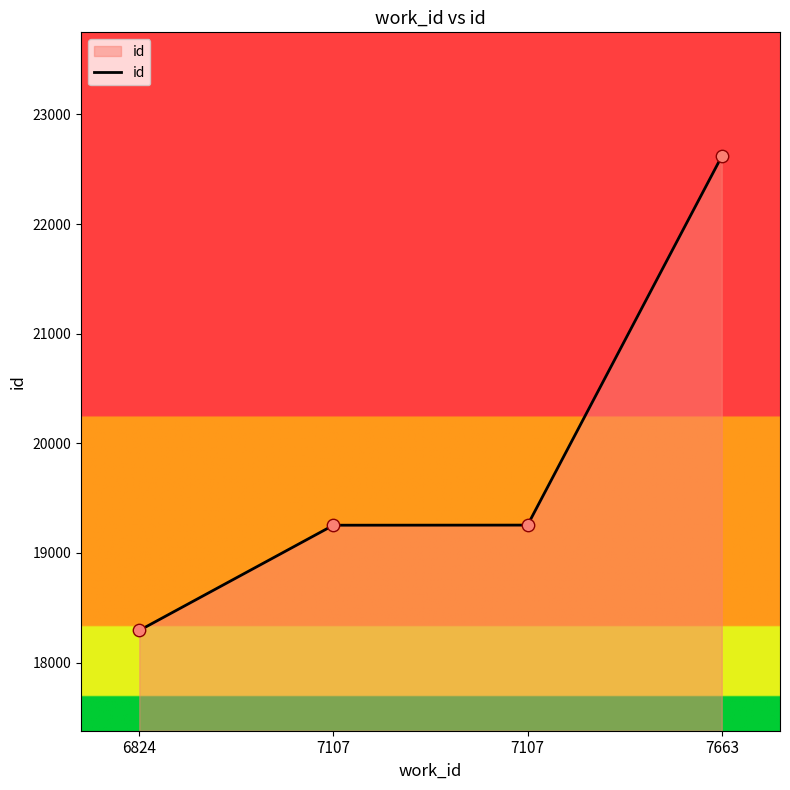

What is the change in value from 6824 to 7663?

+4325